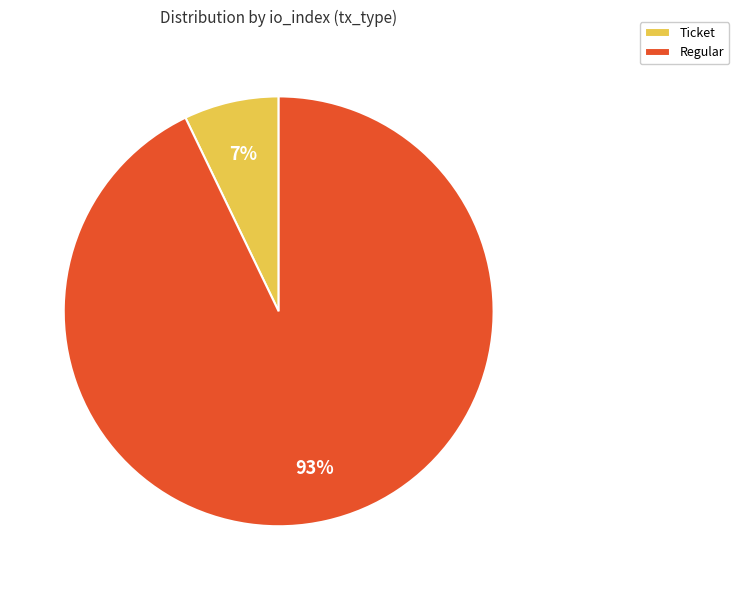

Is there any slice that represents more than half of the pie?

Yes